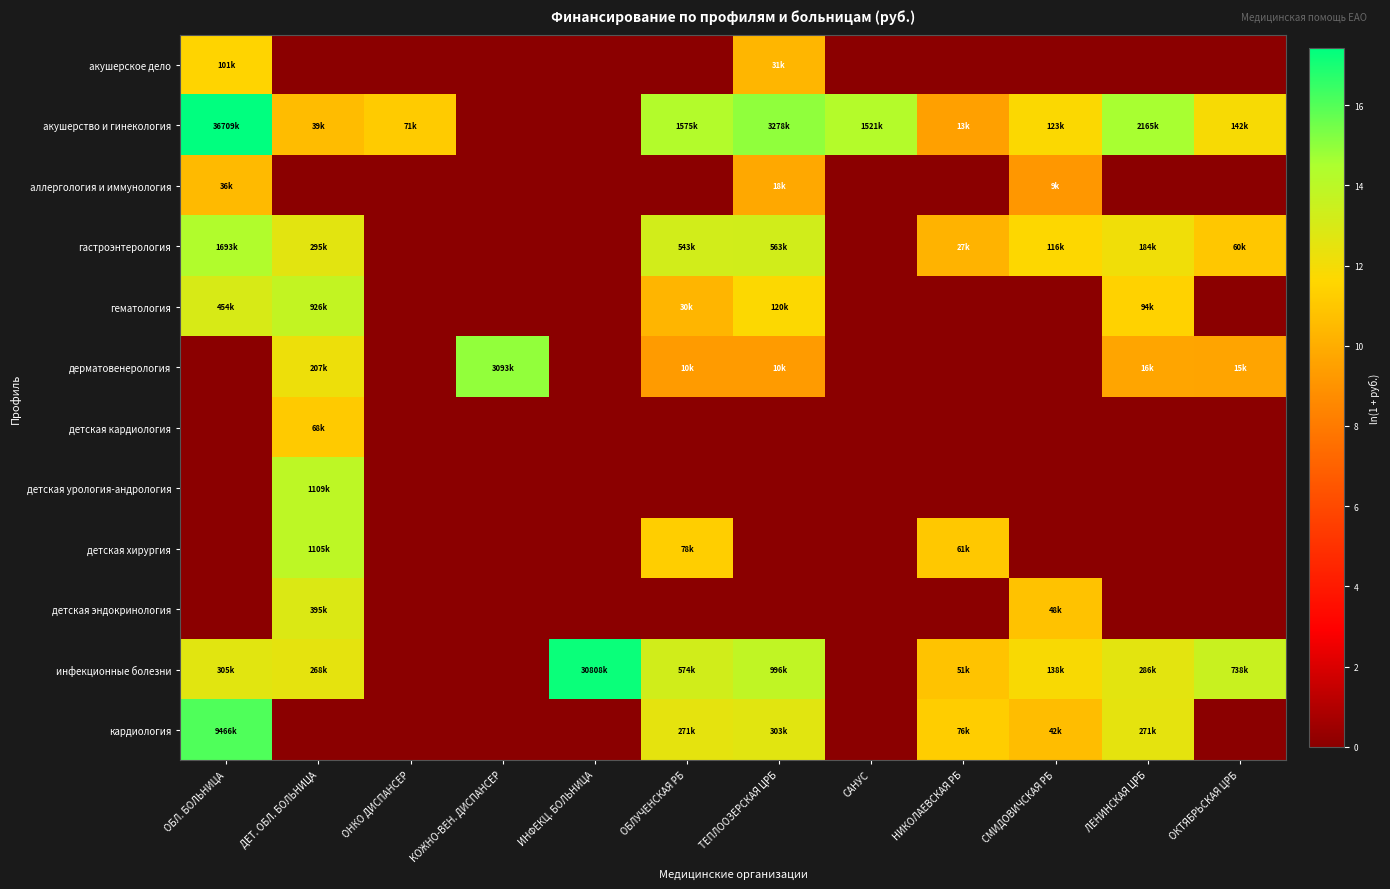

Rank the series by their maximum value, from highest to lowest.

акушерство и гинекология, инфекционные болезни, кардиология, дерматовенерология, гастроэнтерология, детская урология-андрология, детская хирургия, гематология, детская эндокринология, акушерское дело, детская кардиология, аллергология и иммунология